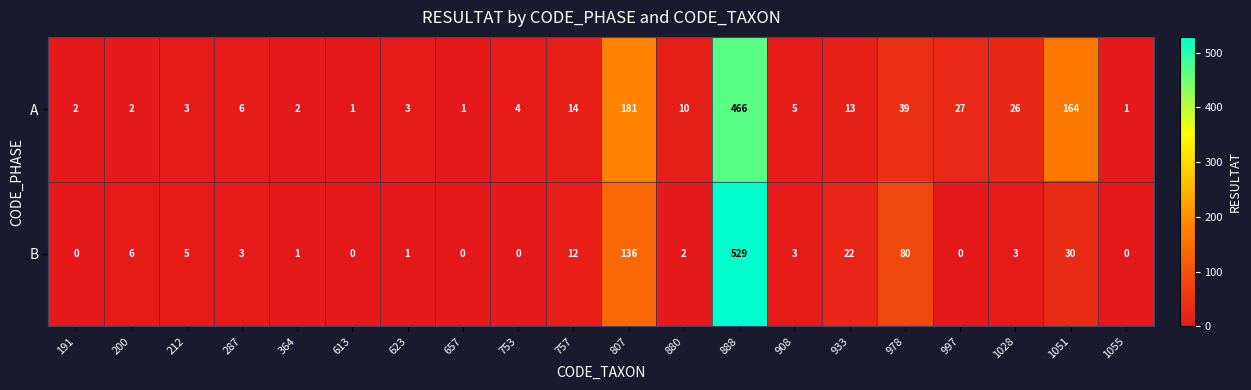

Which series has the largest total across all categories?

A